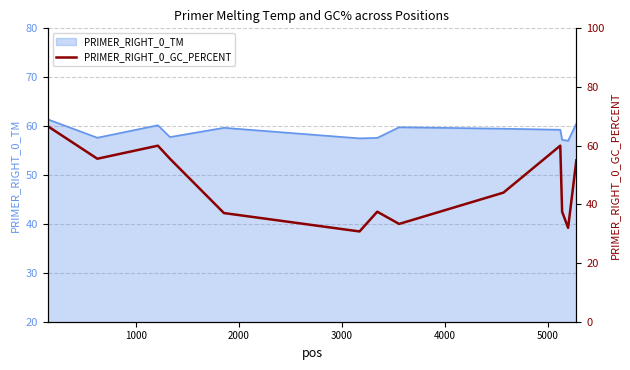

What is the maximum value for PRIMER_RIGHT_0_TM?

61.4